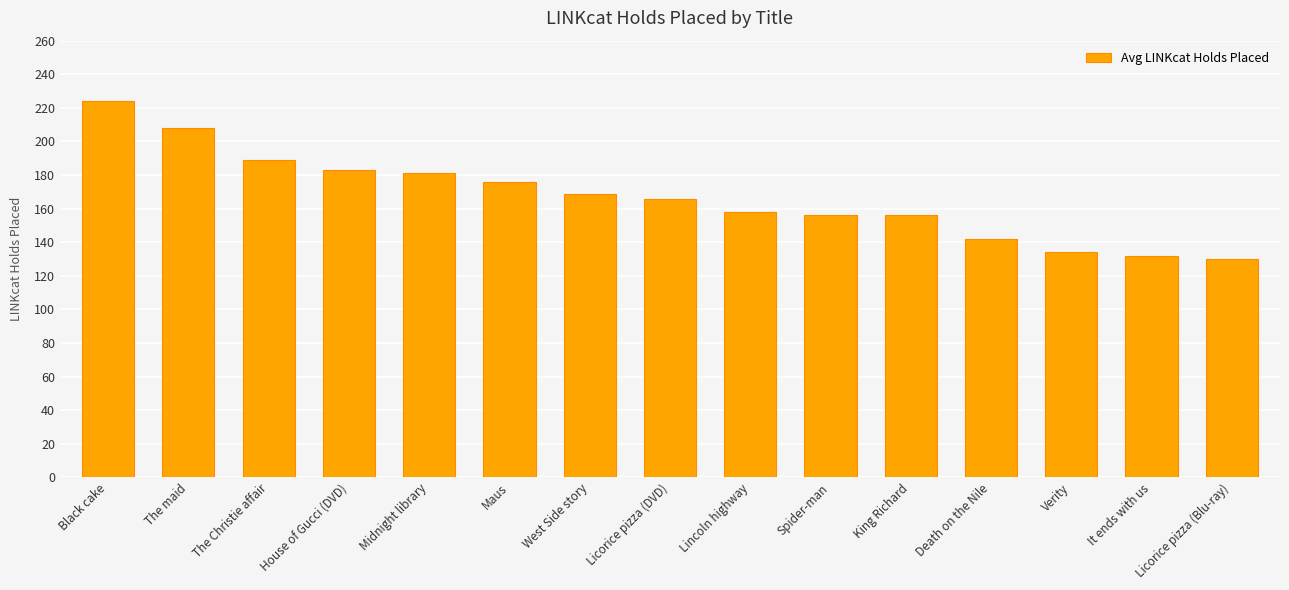

What is the value of the 4th bar from the left?

183